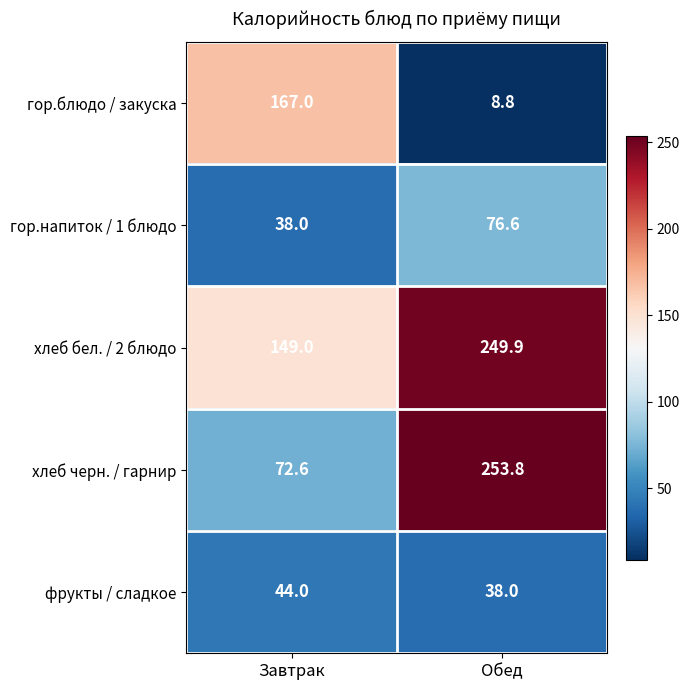

Which series changed the most between Завтрак and Обед?

хлеб черн. / гарнир